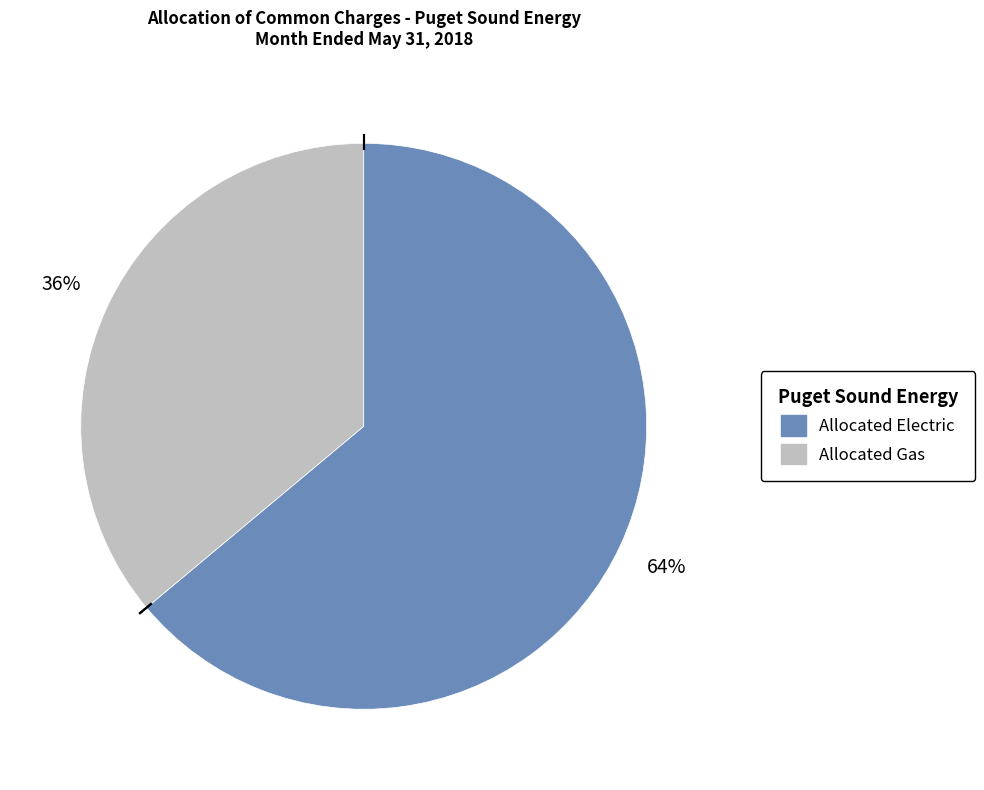

To the nearest percent, what is the average slice percentage?

50%